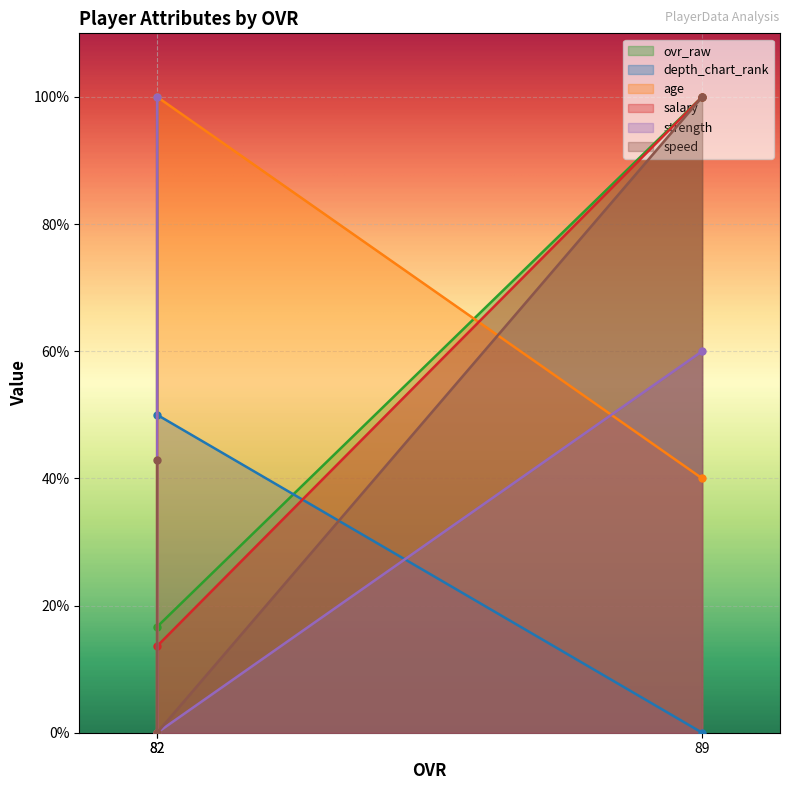

How many data points in speed are above 50?

1